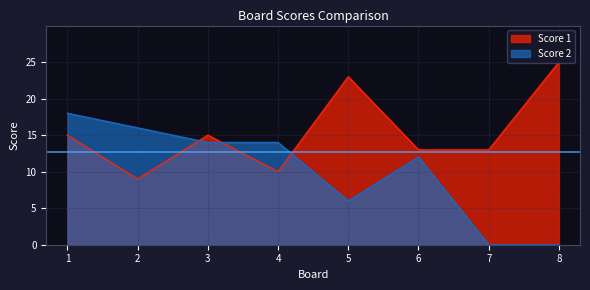

What is the value of the Score 1 point at the 6th from the left?

13